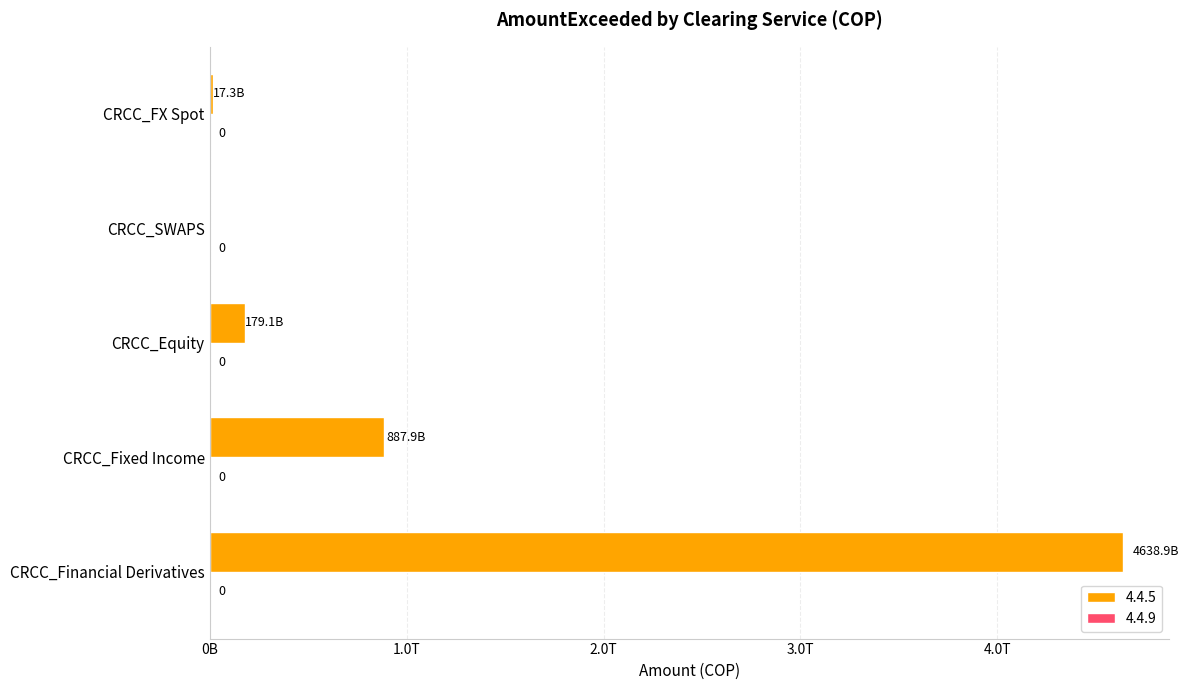

Rank the categories by value from lowest to highest.

CRCC_SWAPS, CRCC_FX Spot, CRCC_Equity, CRCC_Fixed Income, CRCC_Financial Derivatives